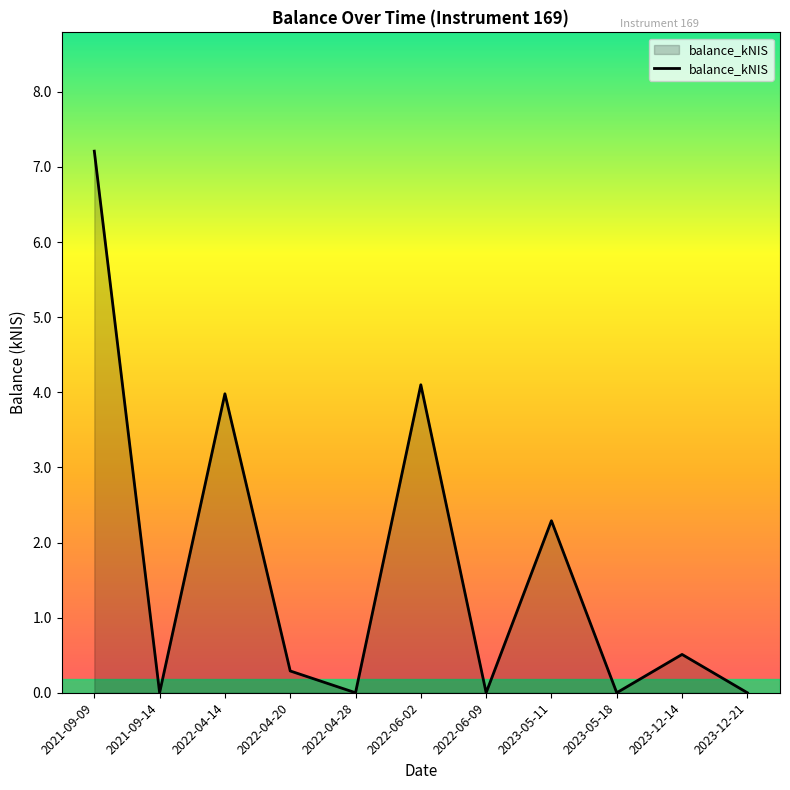

Count the number of categories in the chart.

11